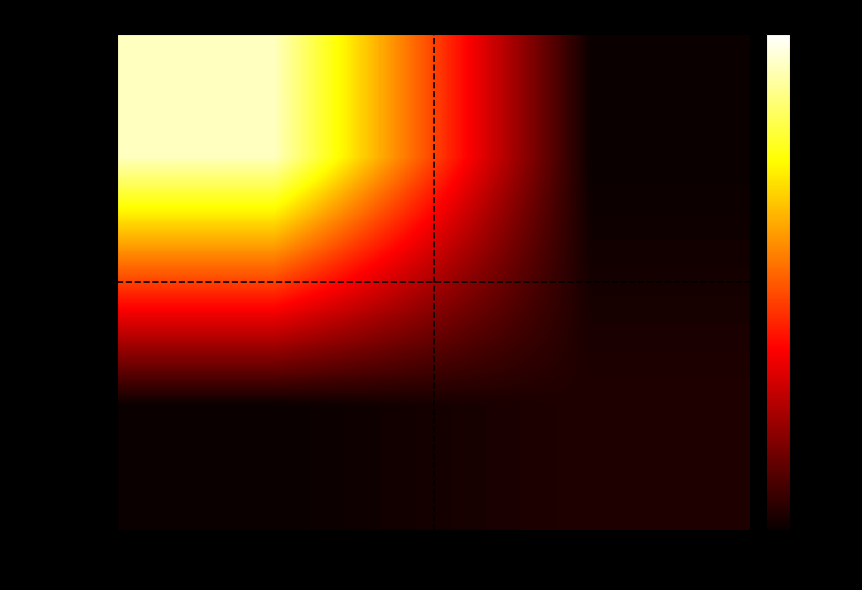

At which category is the sum across all series the highest?

-1